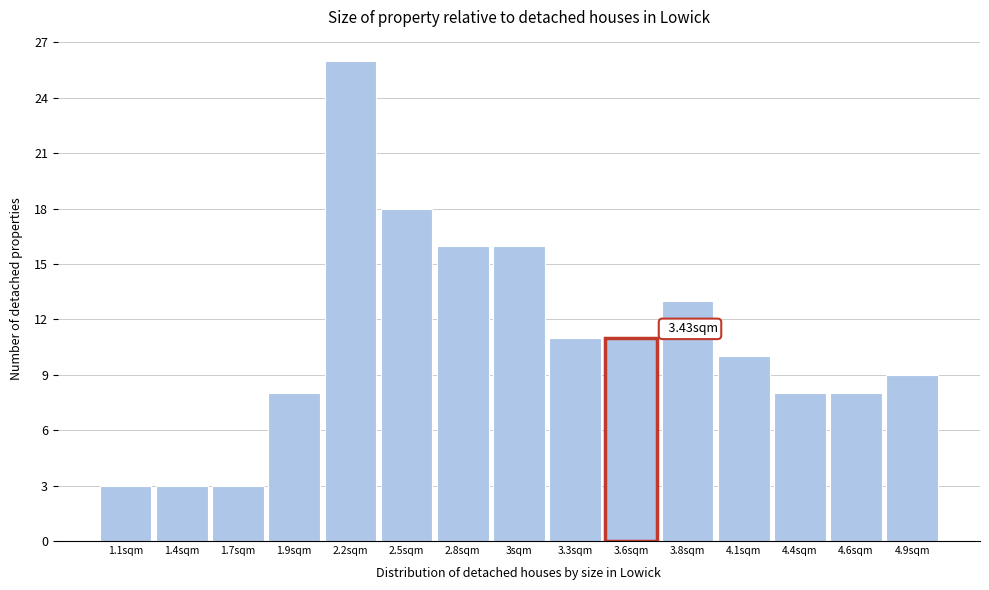

What is the change in value from 3.3sqm to 4.4sqm?

-3